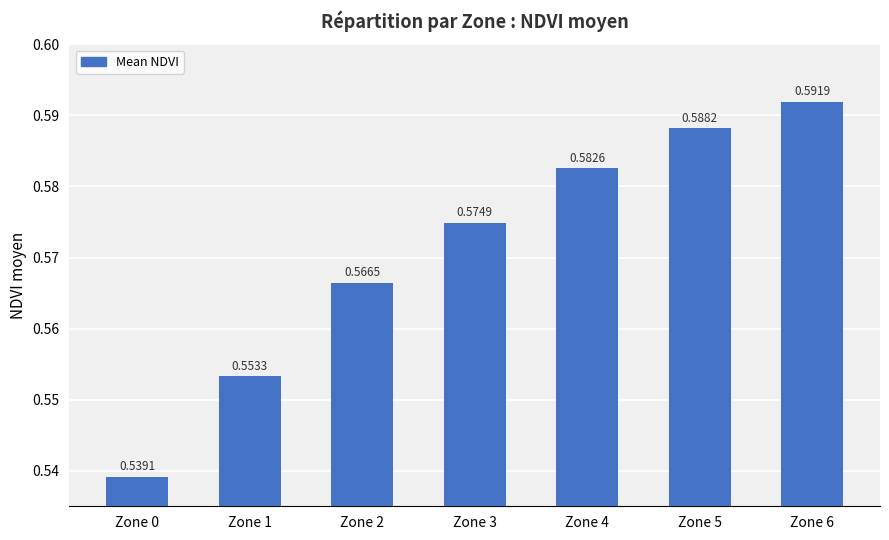

What is the sum of the values at Zone 5 and Zone 3?

1.2